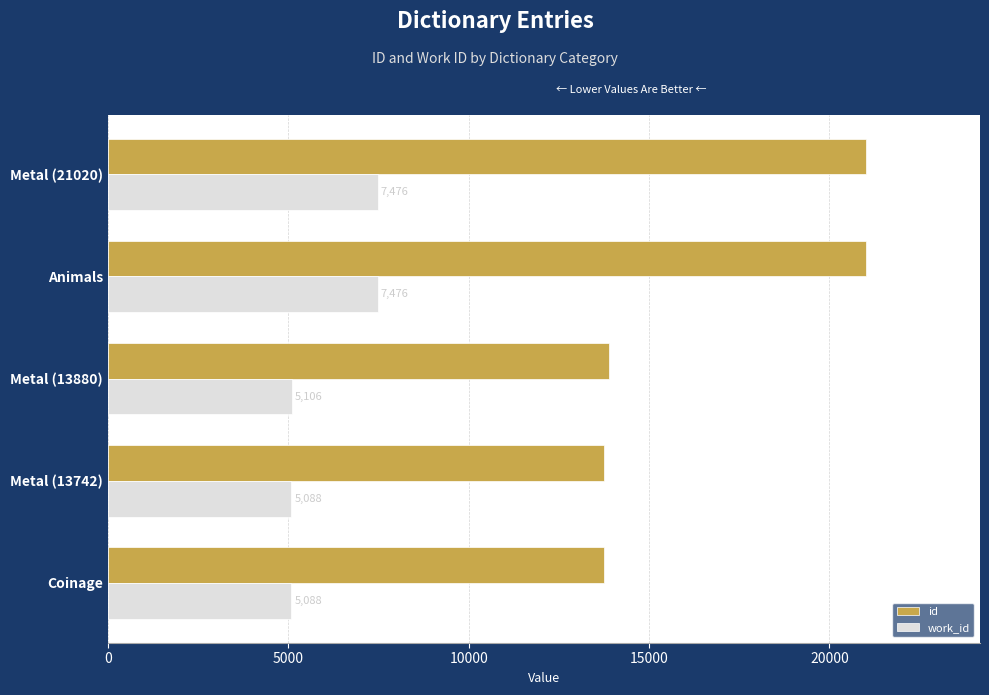

Rank the series by their average value, from highest to lowest.

id, work_id